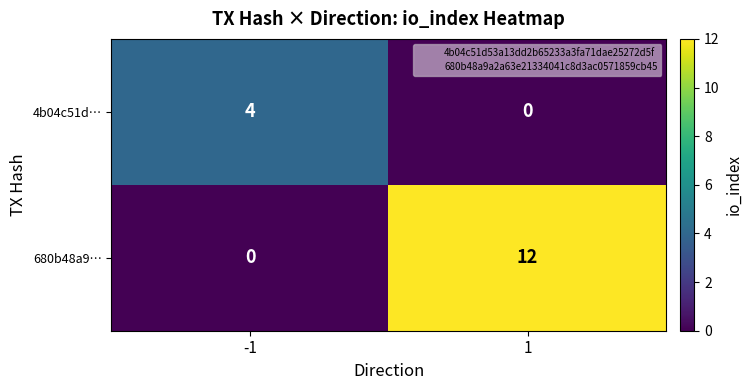

Is it true that 4b04c51d… equals 0 at 1?

True